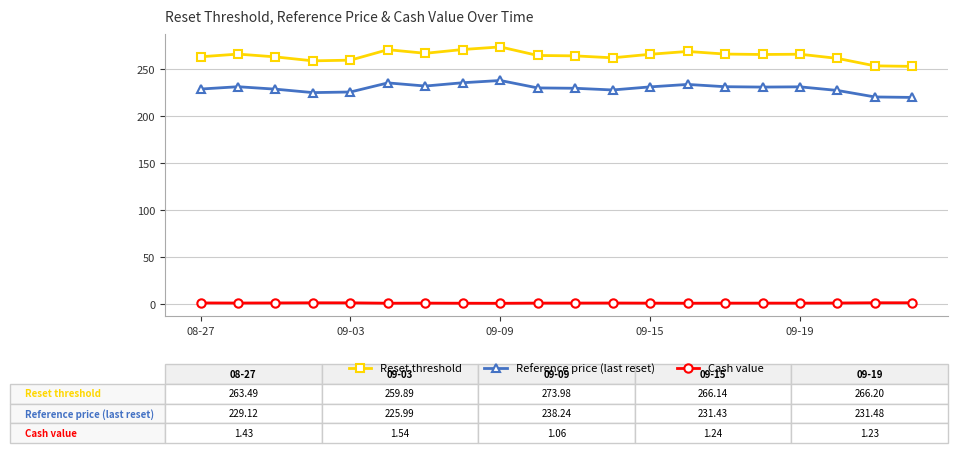

True or false: Reset threshold has more than 0 interior local peaks.

True